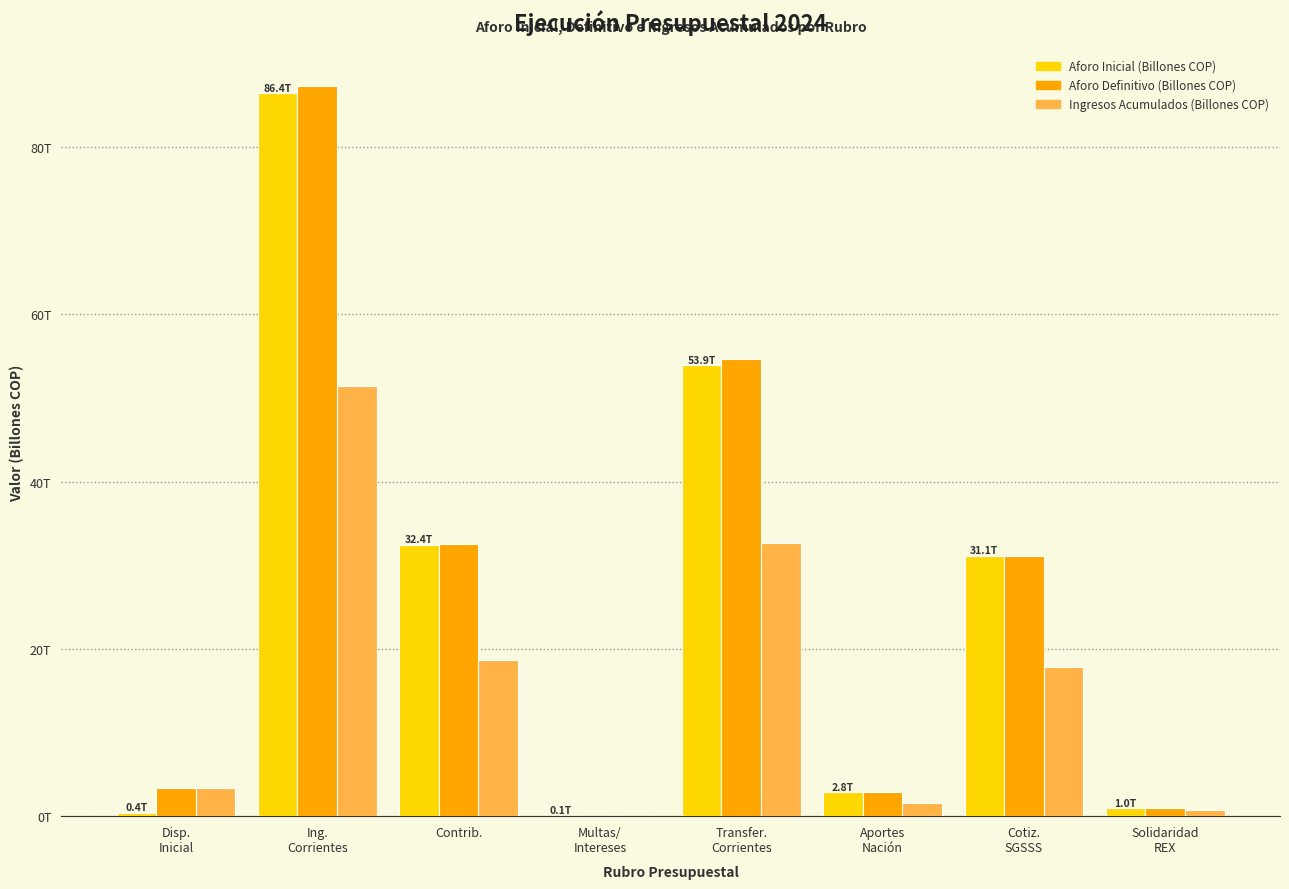

Are the bars grouped side by side (vs. stacked)?

Yes